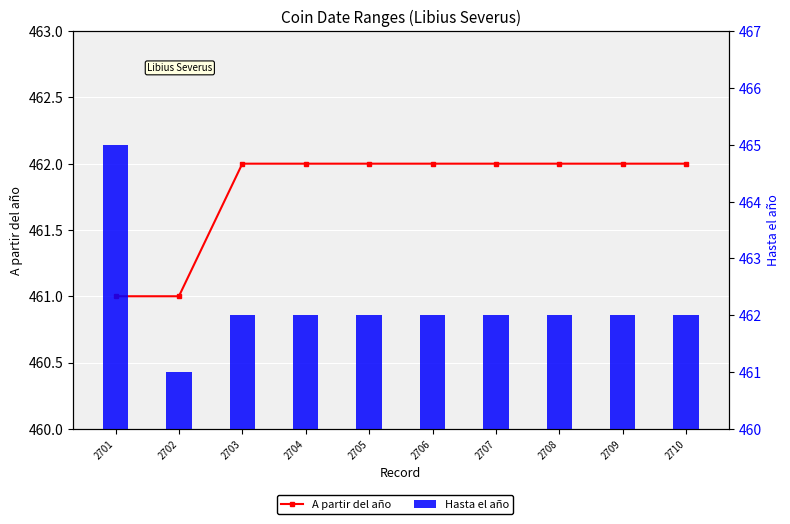

How many series are shown in this chart?

2